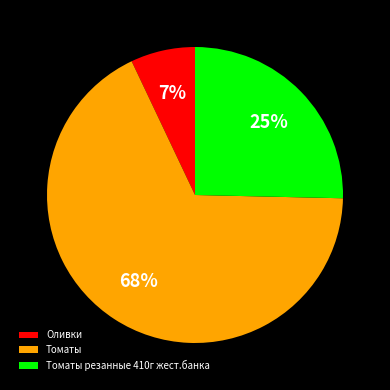

Which has a higher value, Томаты резанные 410г жест.банка or Томаты?

Томаты